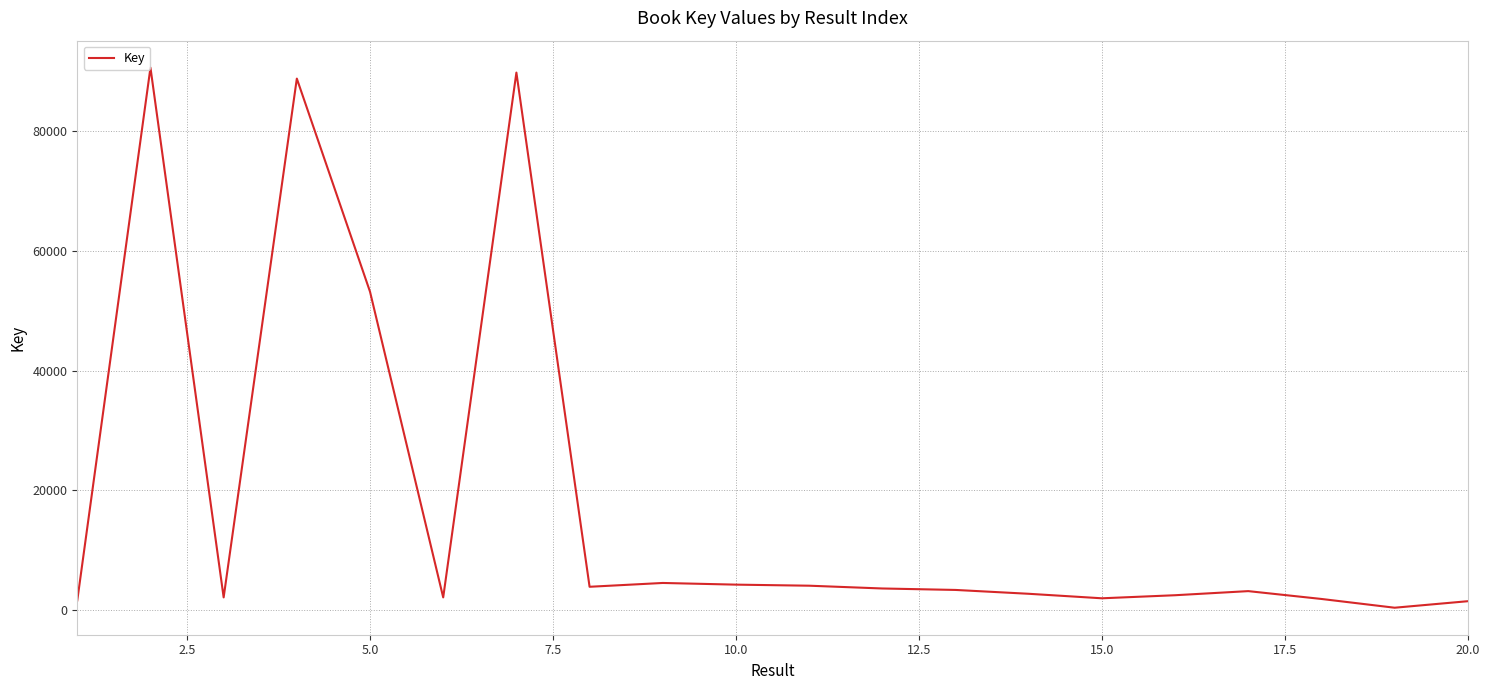

What is the greatest value displayed?

90670